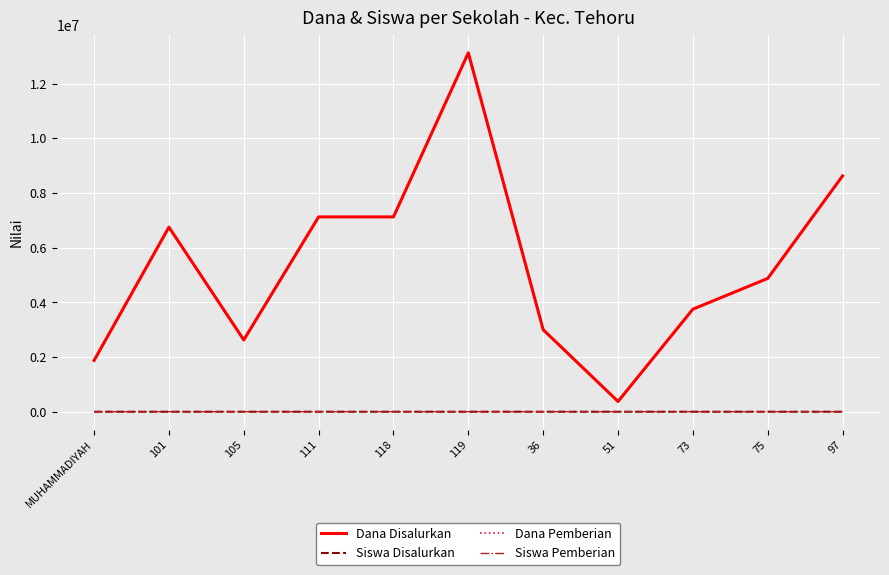

Rank the categories by Siswa Disalurkan value from highest to lowest.

119, 97, 111, 118, 101, 75, 73, 36, 105, MUHAMMADIYAH, 51